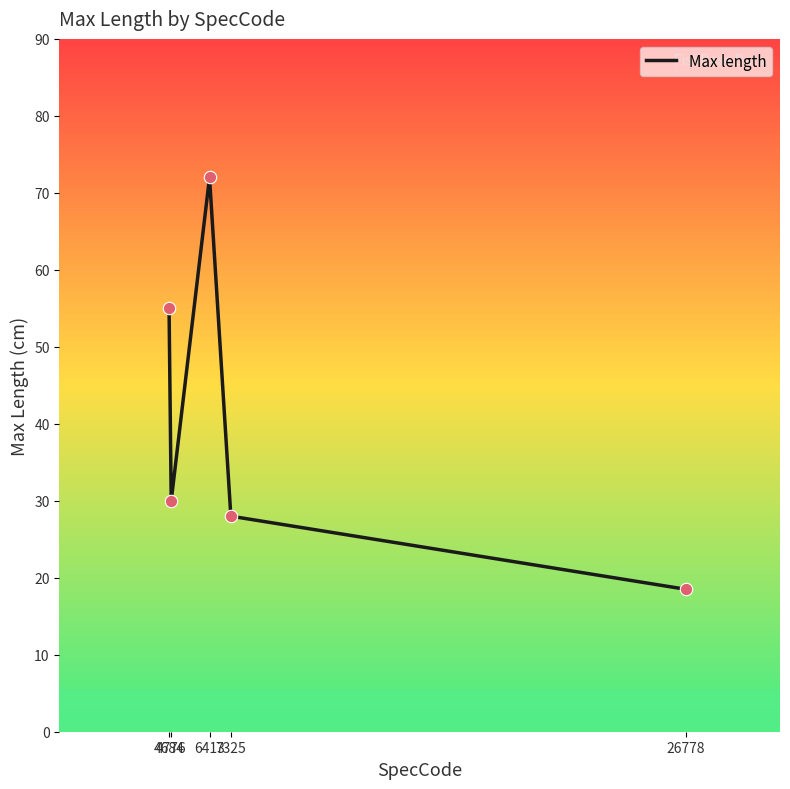

Approximately how many times larger is the value at 26778 compared to 4684?

0.3